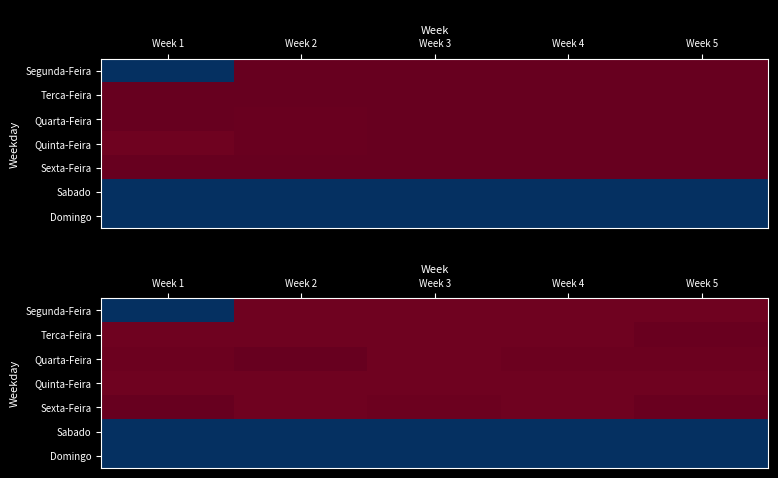

List the series in order of their peak value, lowest first.

Sabado, Domingo, Segunda-Feira, Quinta-Feira, Terca-Feira, Sexta-Feira, Quarta-Feira